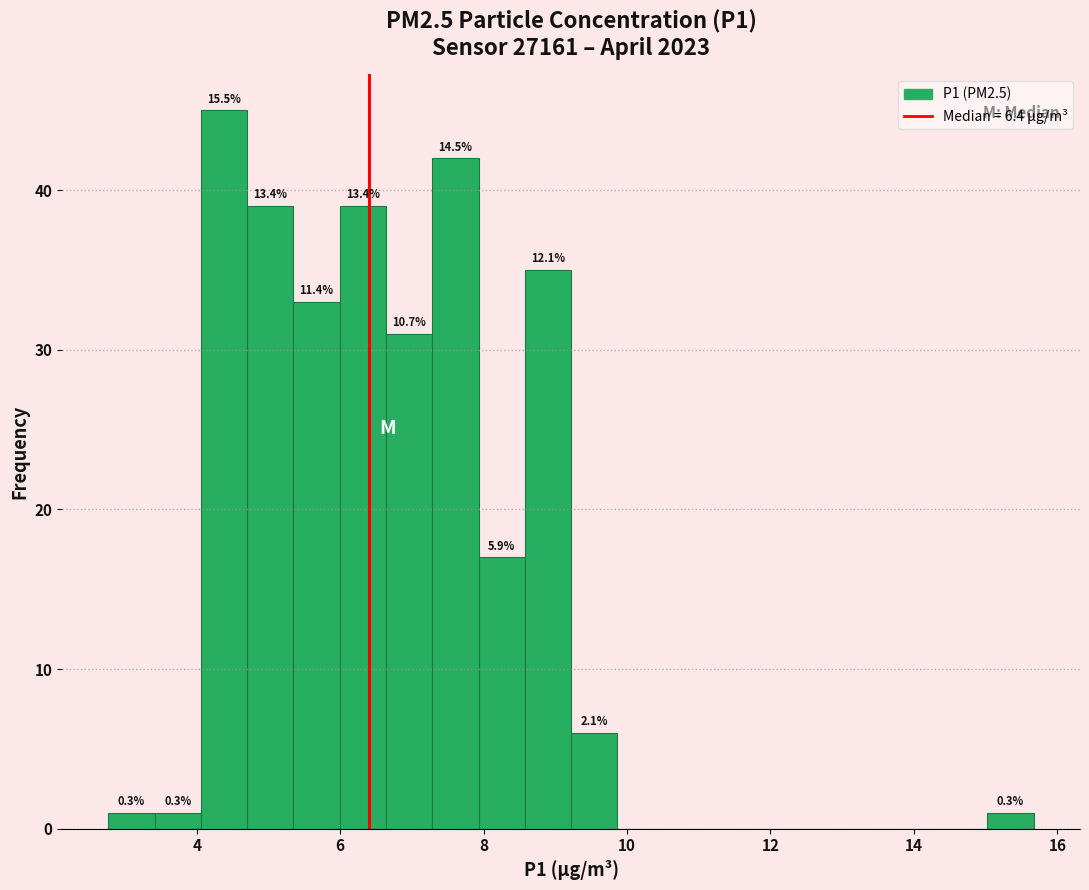

Read against the x-axis, roughly where is the centre of the tallest bar?

4.4